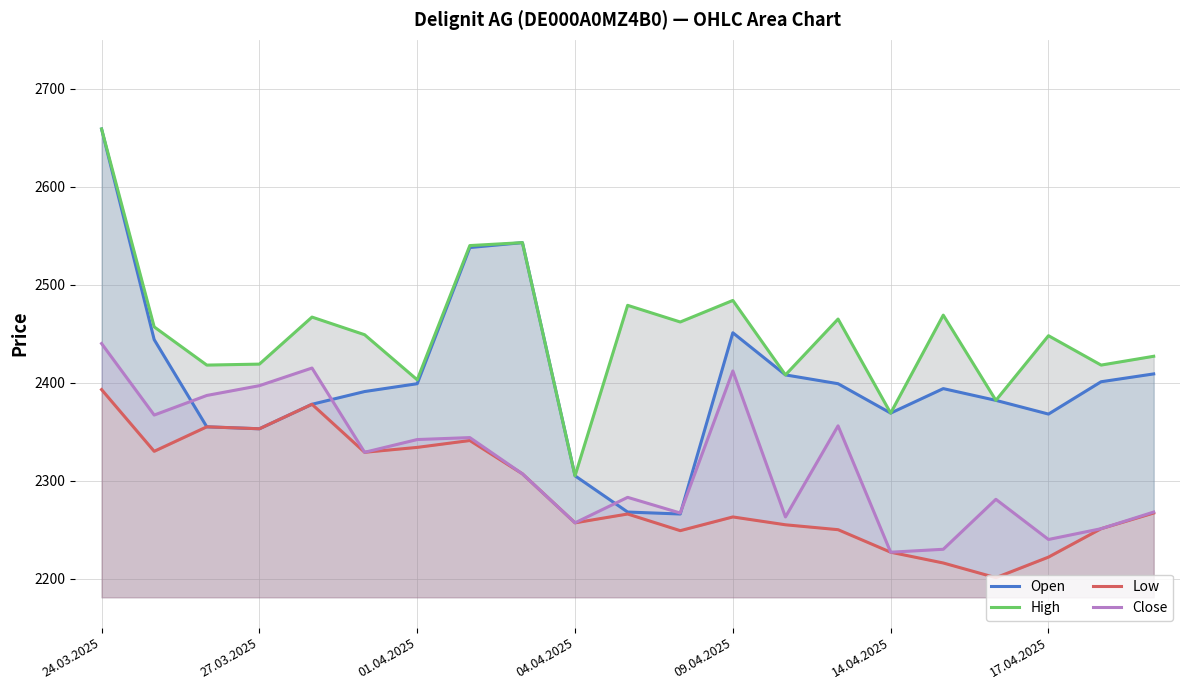

What is the value of the Close point at the 6th from the left?

2329